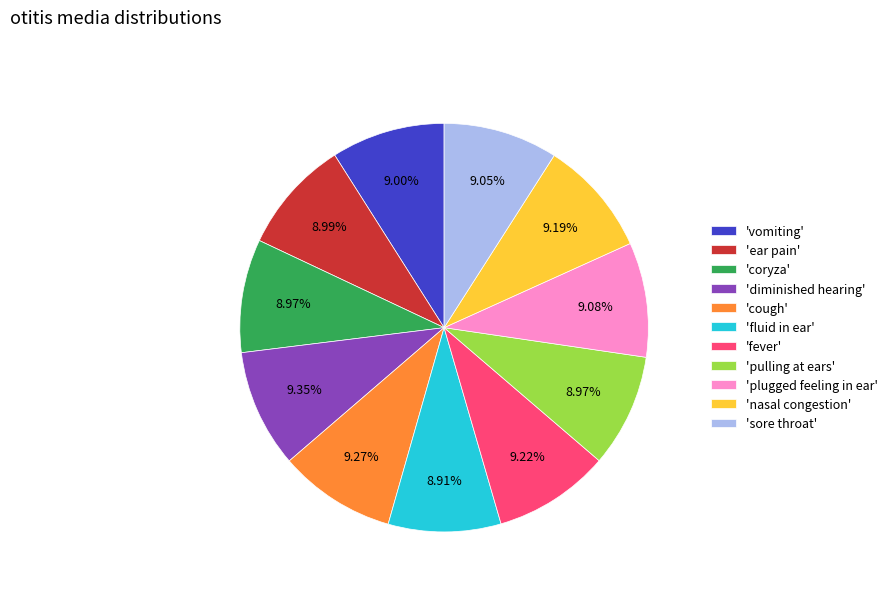

Is there a majority slice in this chart?

No